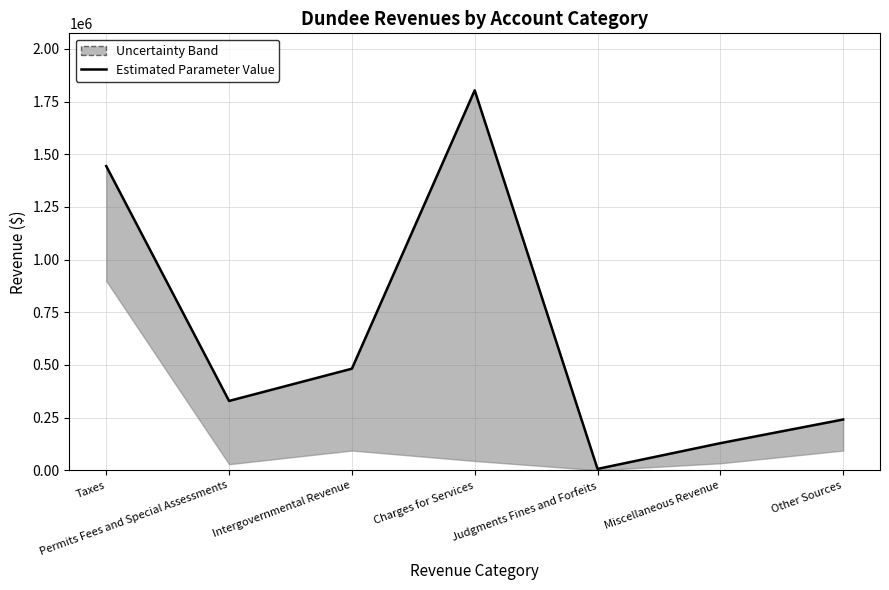

True or false: the data shows 6626 at Judgments Fines and Forfeits.

True